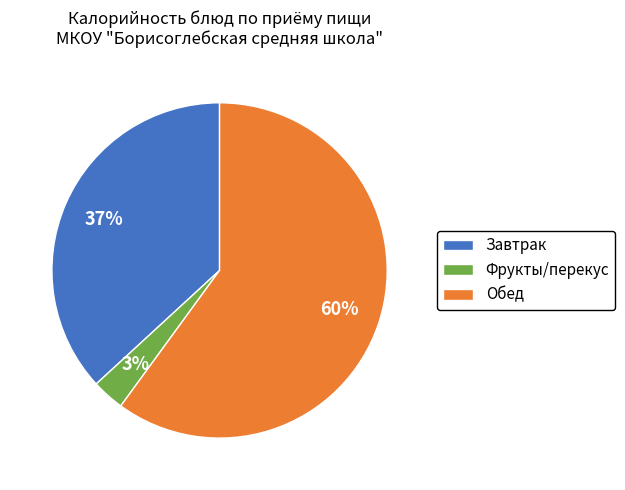

How many segments does this pie chart have?

3